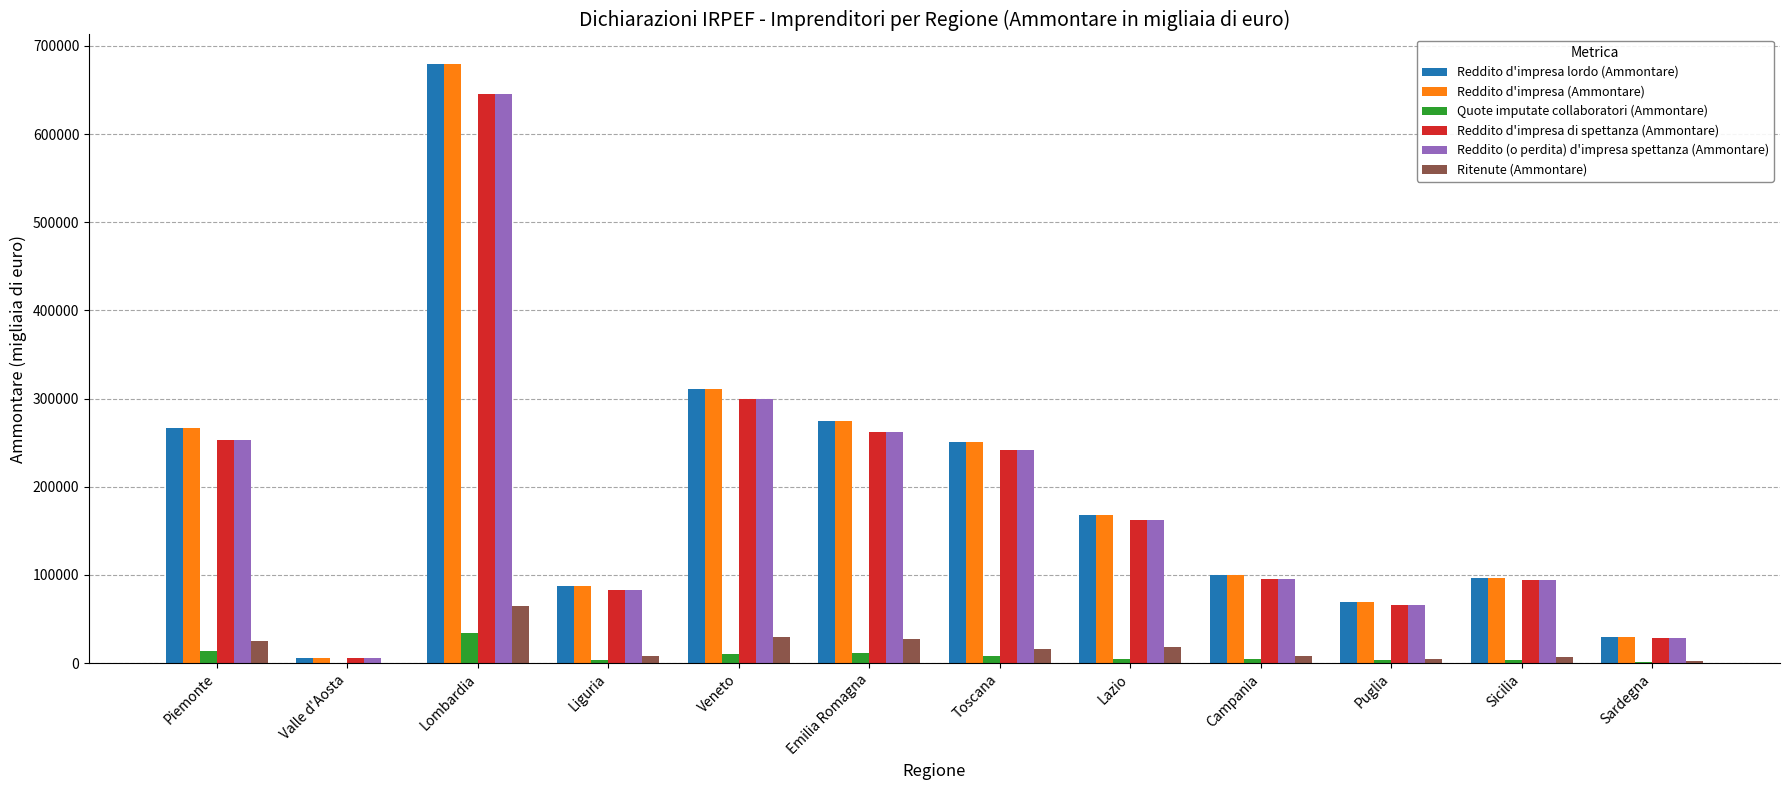

The value of Reddito (o perdita) d'impresa spettanza (Ammontare) at Lombardia is 645122. True or false?

True